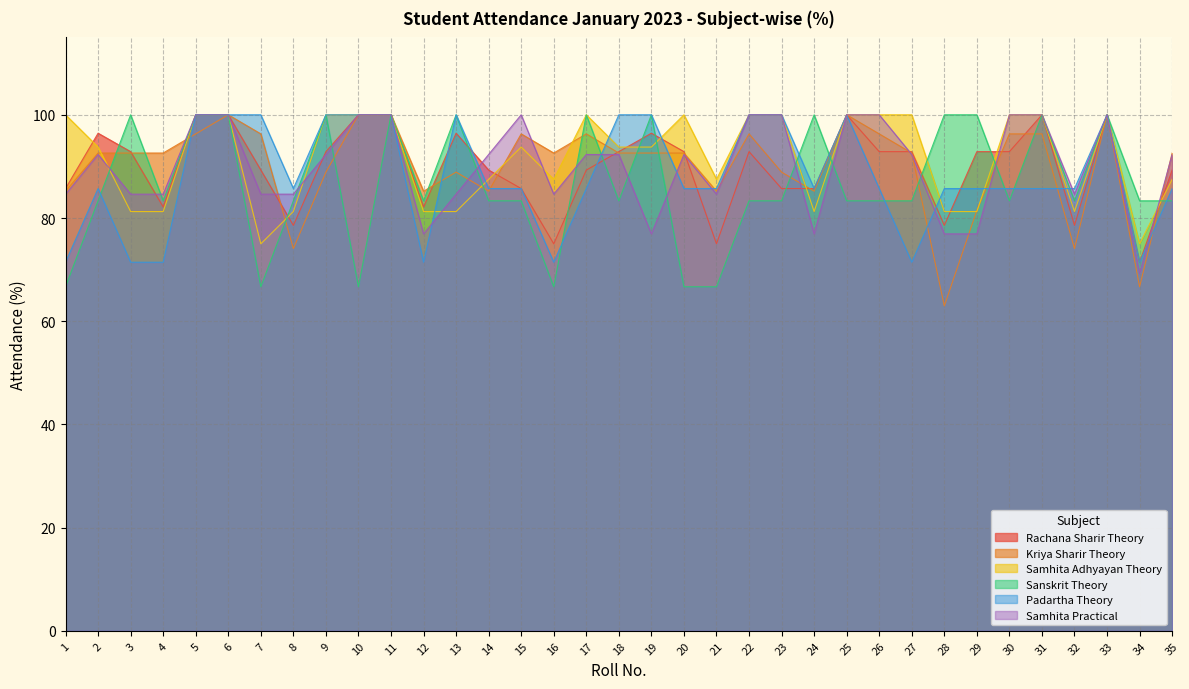

At which label does Padartha Theory reach its minimum?

1